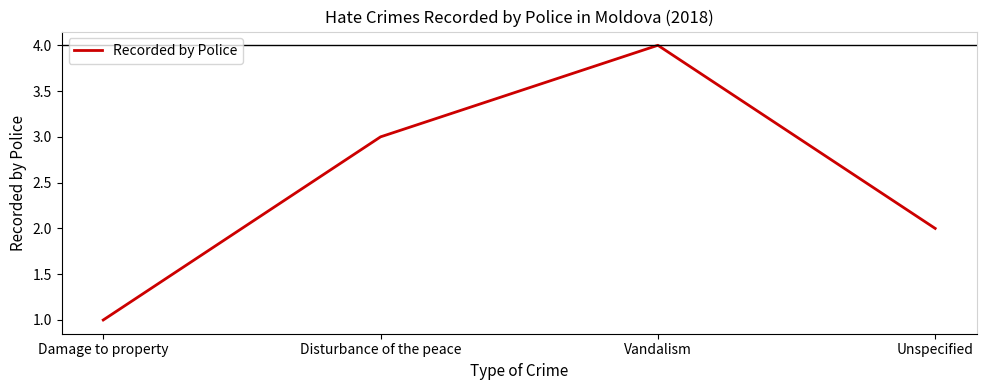

What is the greatest value displayed?

4